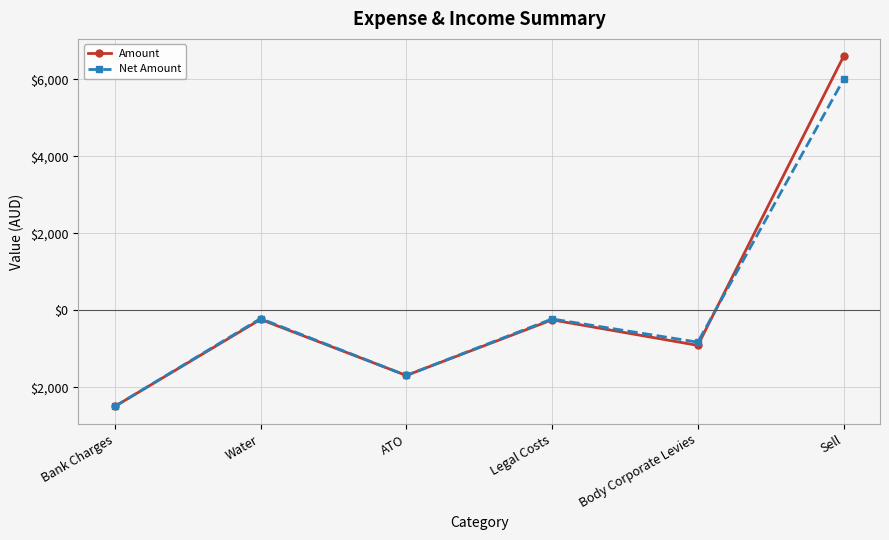

Is this an area chart (filled region under the line)?

No